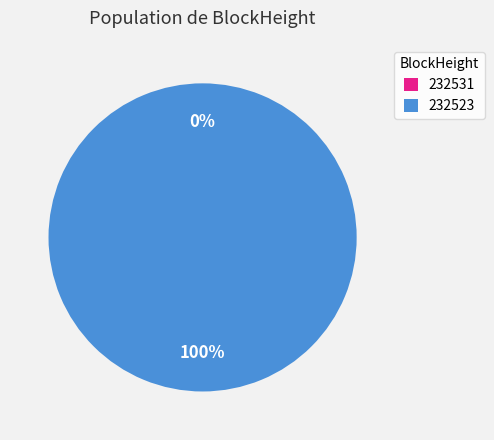

Which category accounts for the majority?

232523